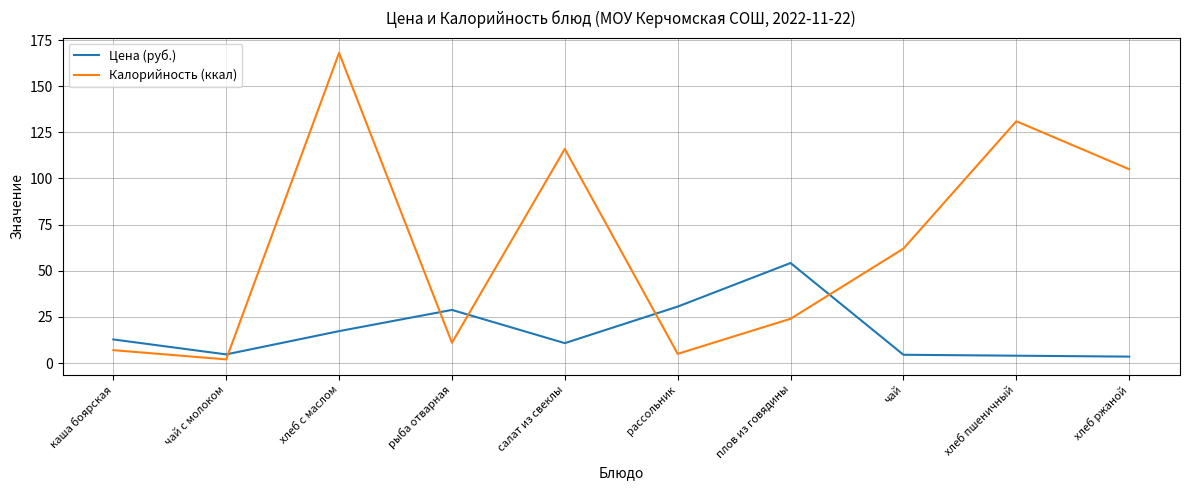

What is the difference between the second highest and minimum values in the Цена (руб.) series?

27.1